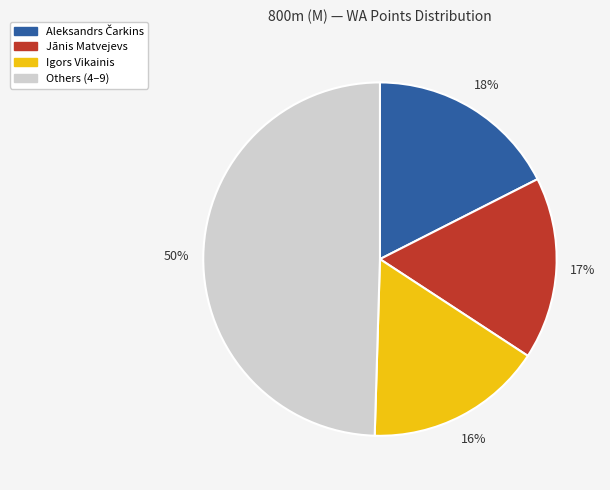

Does any single category account for the majority?

No